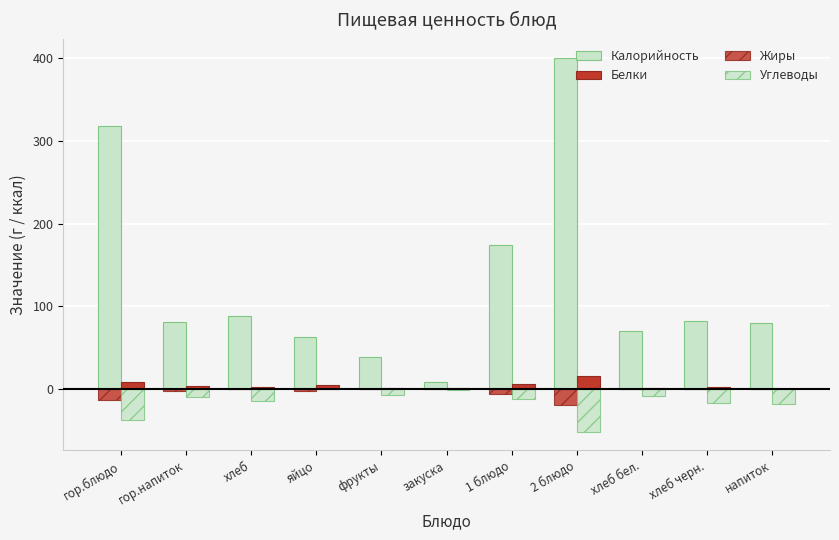

Where does the Калорийность series first go above 80?

гор.блюдо